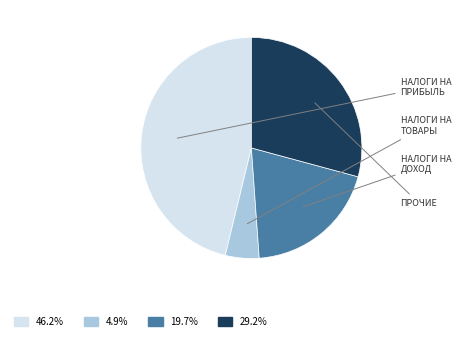

Does any single category account for the majority?

No